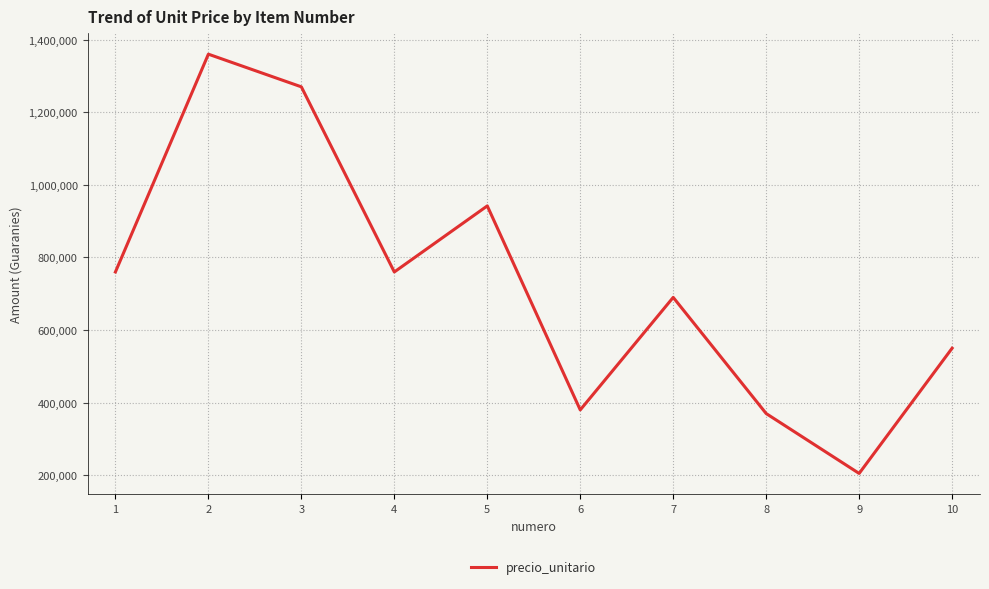

Reading left to right, list all the values displayed in this chart.

760000	1360000	1270000	760000	942000	380000	690000	370000	205000	550000